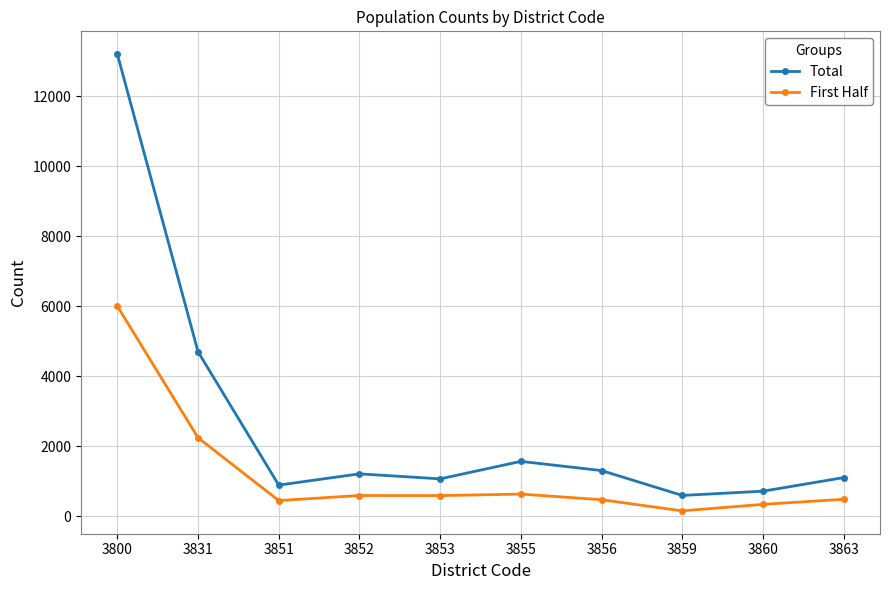

What is the smallest value displayed?

159